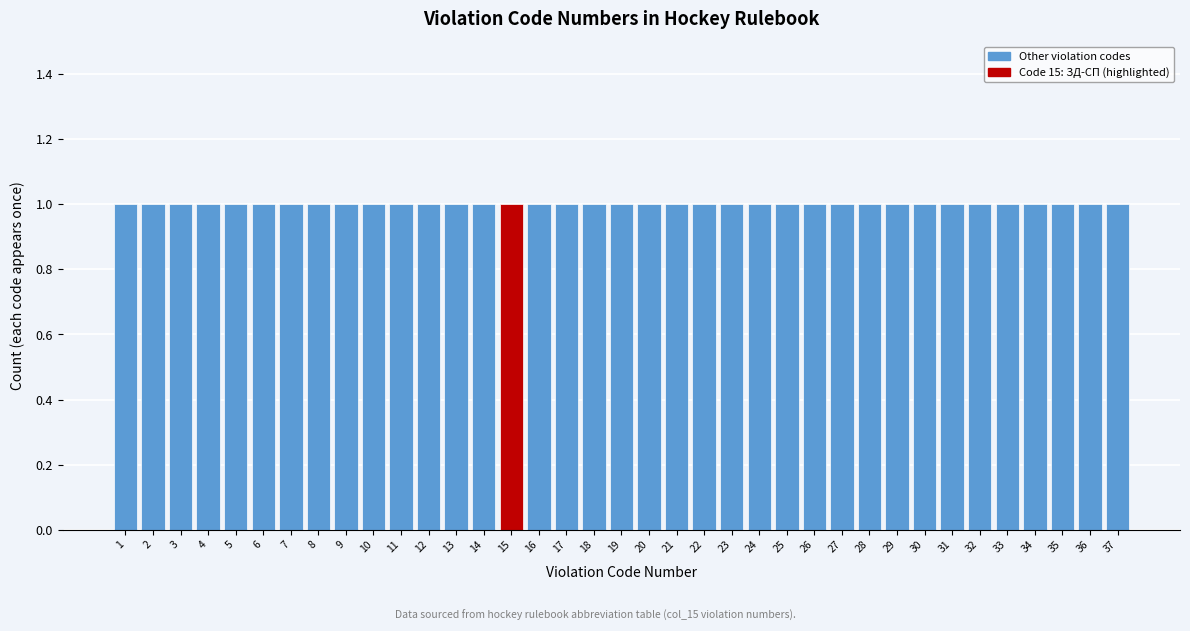

Reading left to right, list every bar in this chart as the range it spans on the x-axis followed by its height. The values are not printed on the chart, so give them approximately, as read against the axis.

0.5 to 1.5: 1
1.5 to 2.5: 1
2.5 to 3.5: 1
3.5 to 4.5: 1
4.5 to 5.5: 1
5.5 to 6.5: 1
6.5 to 7.5: 1
7.5 to 8.5: 1
8.5 to 9.5: 1
9.5 to 10.5: 1
10.5 to 11.5: 1
11.5 to 12.5: 1
12.5 to 13.5: 1
13.5 to 14.5: 1
14.5 to 15.5: 1
15.5 to 16.5: 1
16.5 to 17.5: 1
17.5 to 18.5: 1
18.5 to 19.5: 1
19.5 to 20.5: 1
20.5 to 21.5: 1
21.5 to 22.5: 1
22.5 to 23.5: 1
23.5 to 24.5: 1
24.5 to 25.5: 1
25.5 to 26.5: 1
26.5 to 27.5: 1
27.5 to 28.5: 1
28.5 to 29.5: 1
29.5 to 30.5: 1
30.5 to 31.5: 1
31.5 to 32.5: 1
32.5 to 33.5: 1
33.5 to 34.5: 1
34.5 to 35.5: 1
35.5 to 36.5: 1
36.5 to 37.5: 1